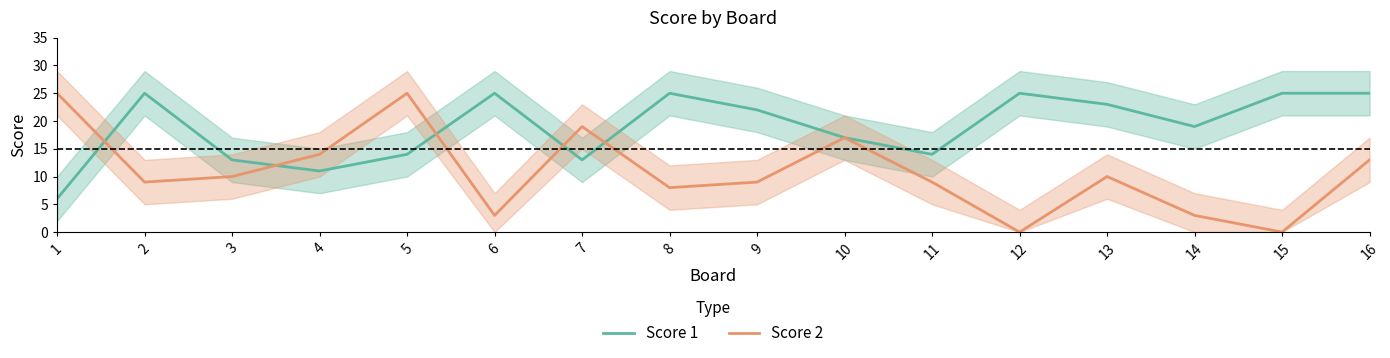

Where is the first local maximum for Score 1?

2